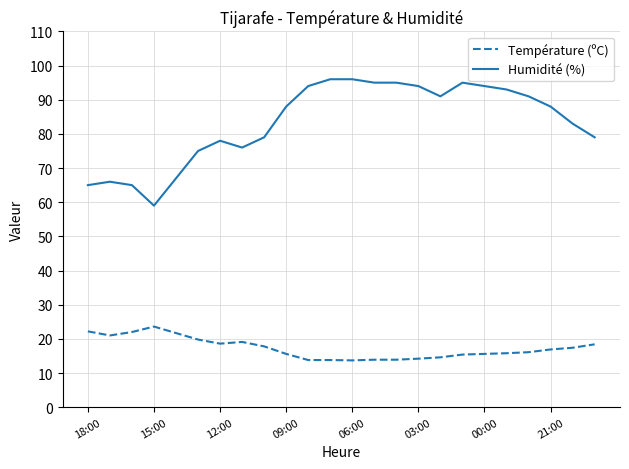

List the series in order of their overall mean, highest first.

Humidité (%), Température (ºC)